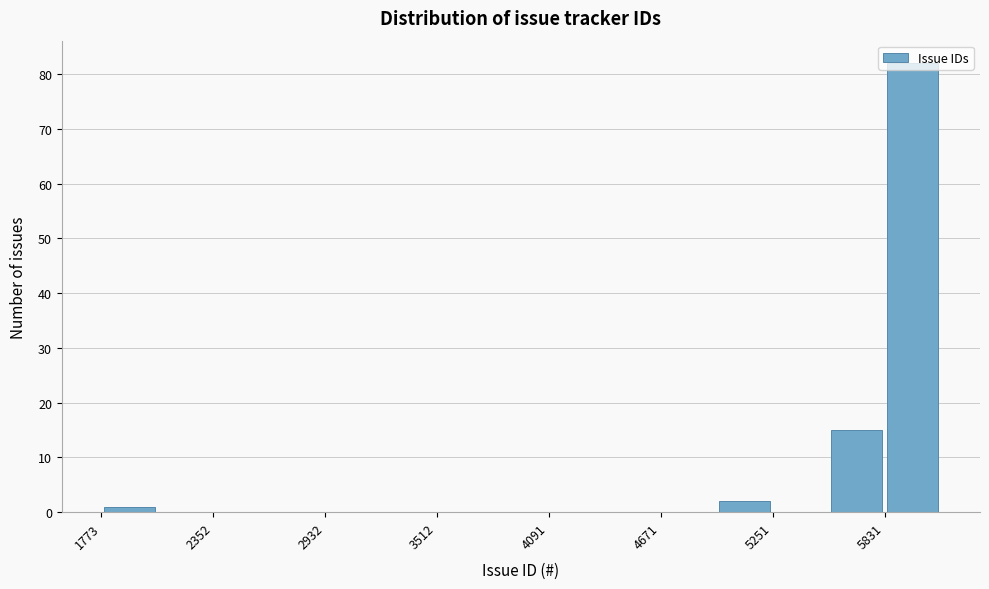

Read against the x-axis, roughly where is the centre of the tallest bar?

6000